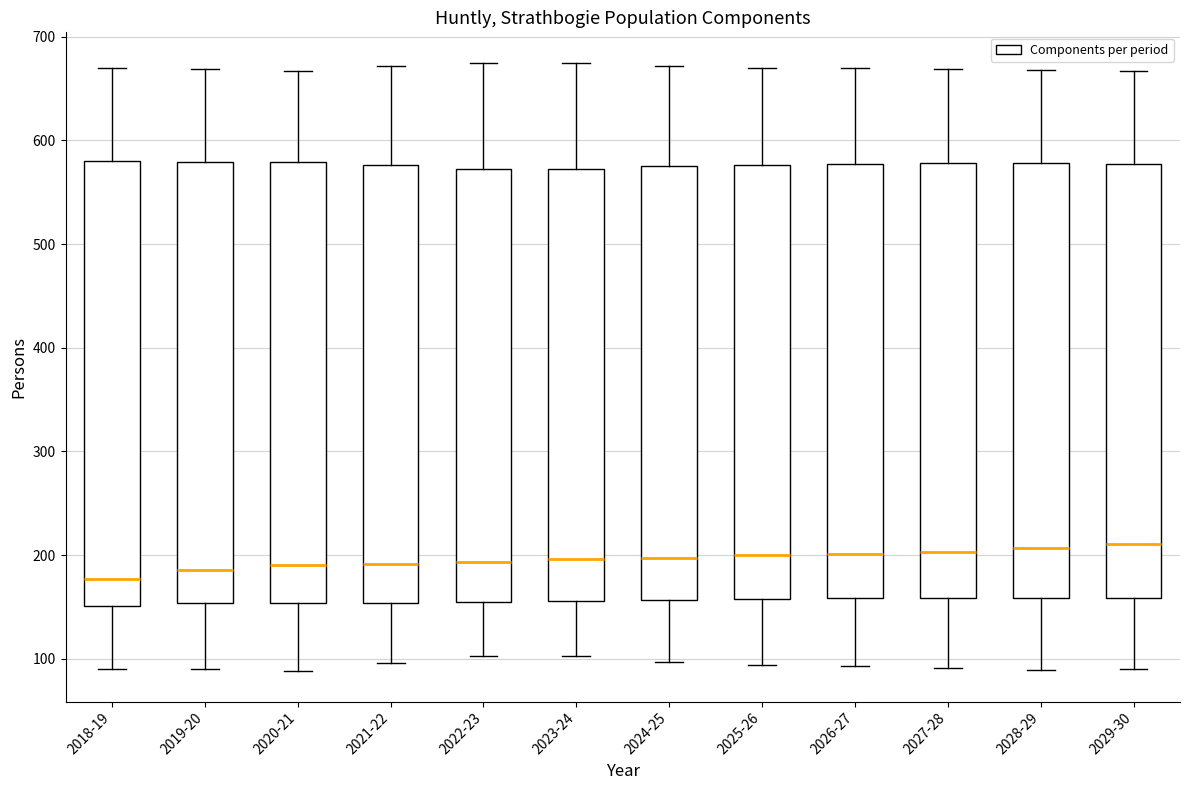

Reading left to right, read every box against the y-axis: the position of its median line, the range the box covers, and the ends of its whiskers. The values are not printed on the chart, so give them approximately, as read against the axis.

2018-19: median 180, box 150 to 580, whiskers 90 to 670
2019-20: median 190, box 150 to 580, whiskers 90 to 670
2020-21: median 190, box 150 to 580, whiskers 90 to 670
2021-22: median 190, box 150 to 580, whiskers 100 to 670
2022-23: median 190, box 150 to 570, whiskers 100 to 670
2023-24: median 200, box 160 to 570, whiskers 100 to 670
2024-25: median 200, box 160 to 580, whiskers 100 to 670
2025-26: median 200, box 160 to 580, whiskers 90 to 670
2026-27: median 200, box 160 to 580, whiskers 90 to 670
2027-28: median 200, box 160 to 580, whiskers 90 to 670
2028-29: median 210, box 160 to 580, whiskers 90 to 670
2029-30: median 210, box 160 to 580, whiskers 90 to 670